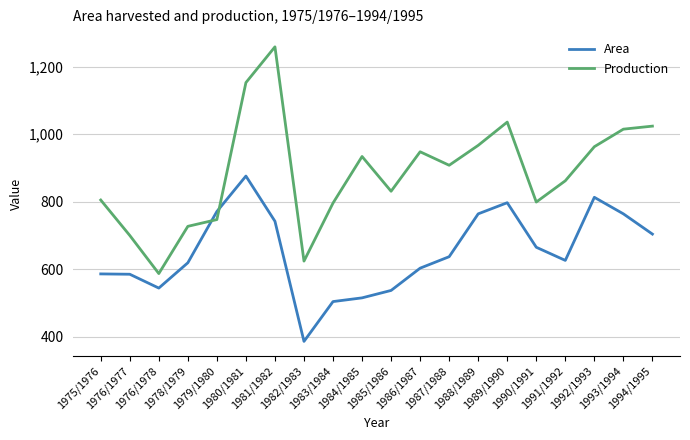

What is the sum of all Production values?

17685